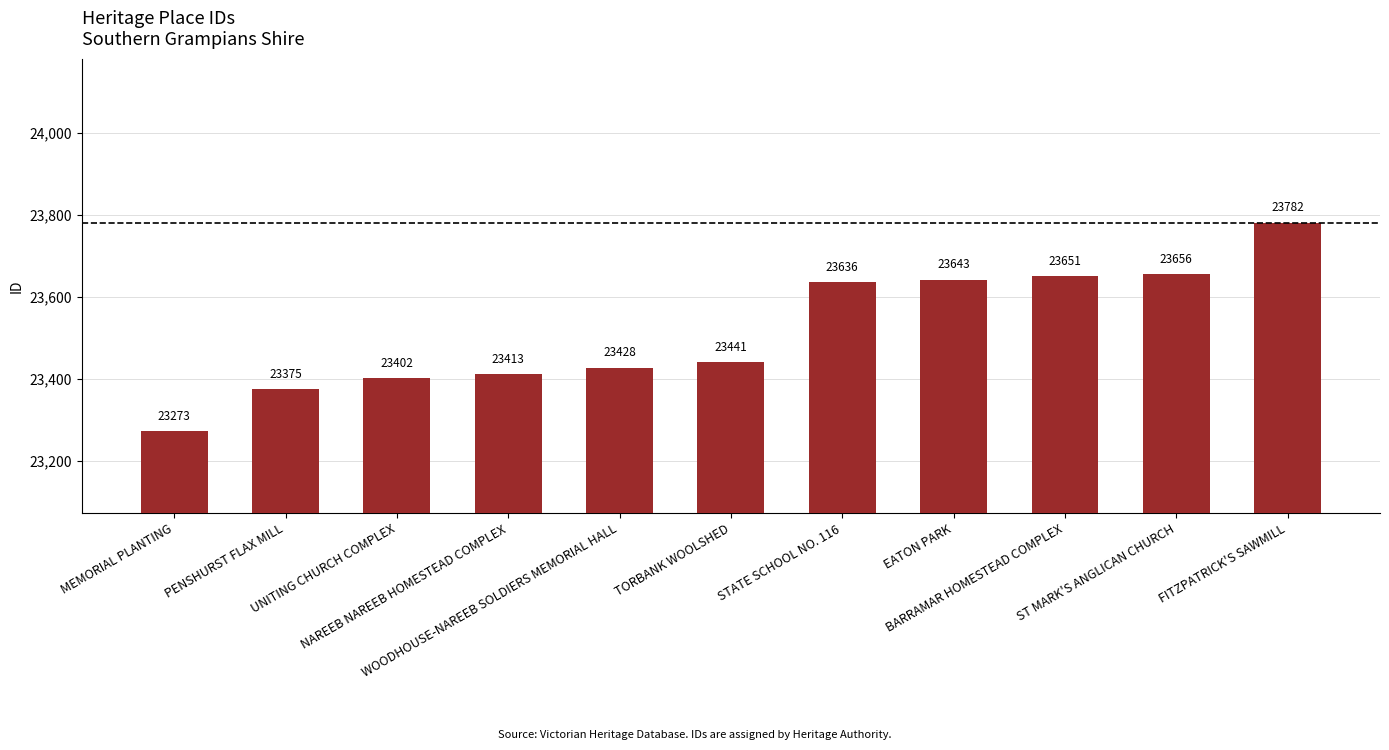

How many bars are there in total?

11